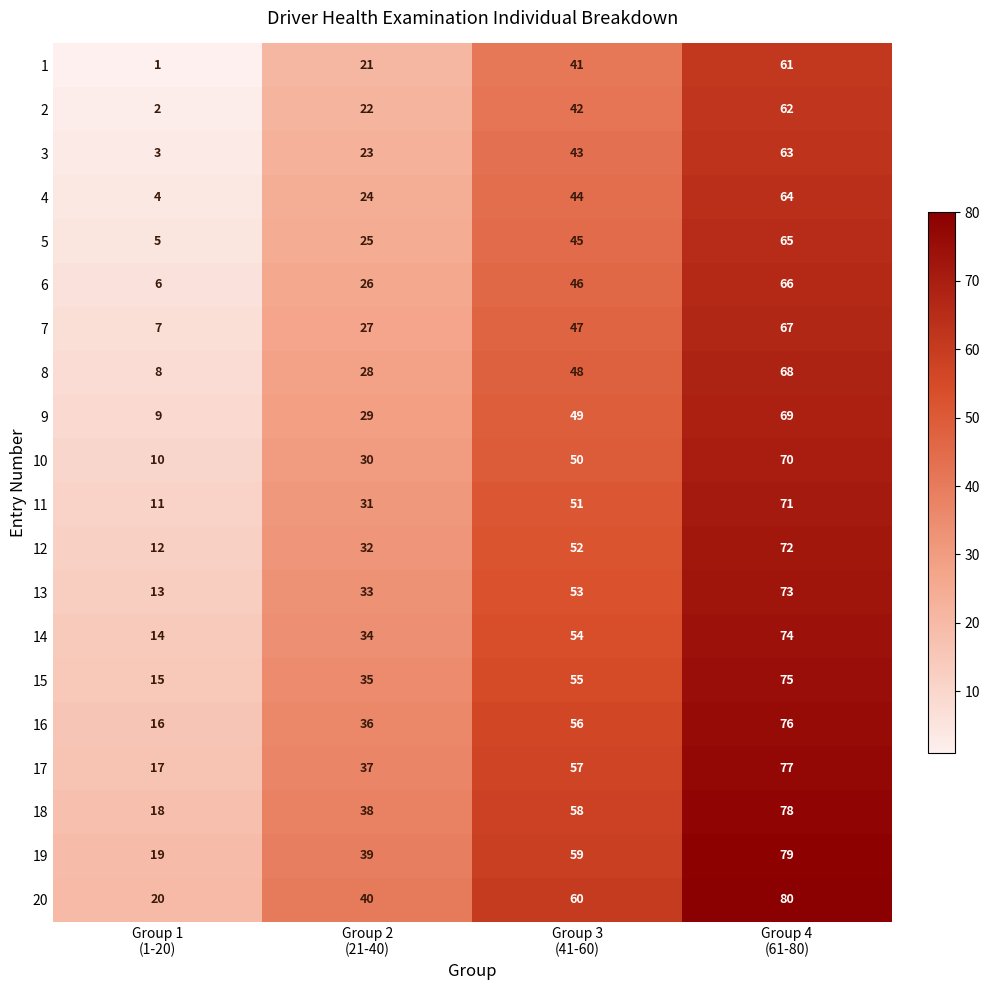

What is the maximum value shown in the chart?

80